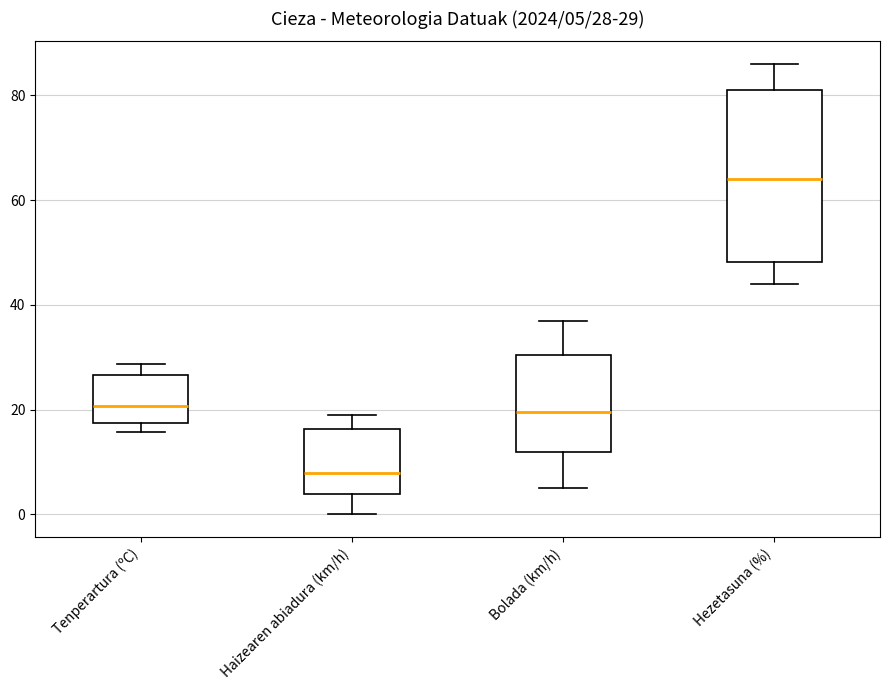

Which box's median line is the lowest?

Haizearen abiadura (km/h)